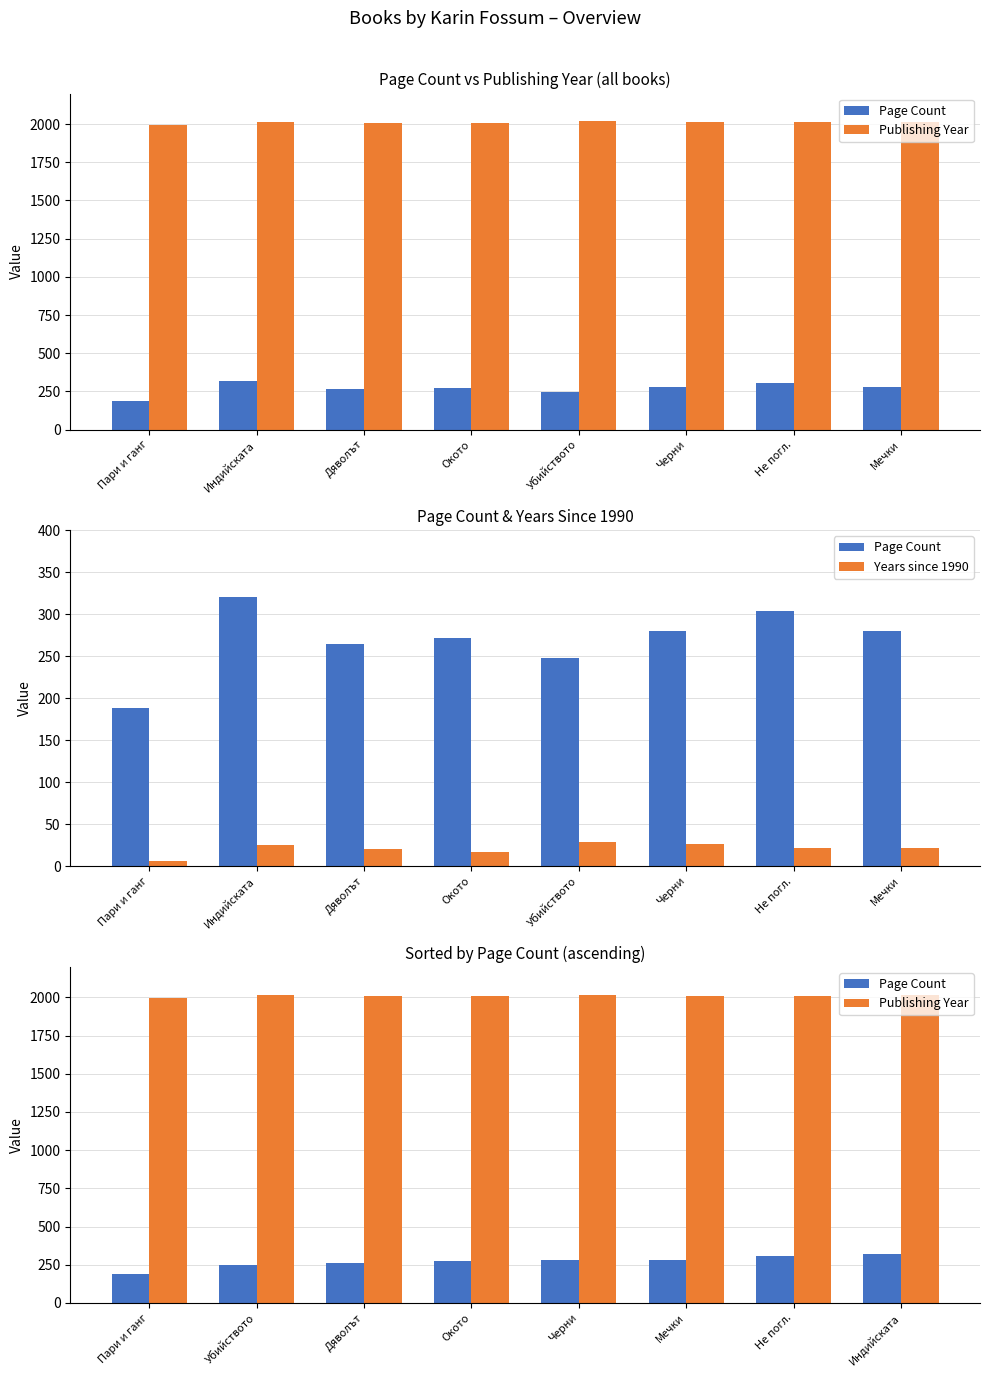

List the labels in order of Years since 1990 value, largest first.

Убийството, Черни, Индийската, Не погл., Мечки, Дяволът, Окото, Пари и ганг